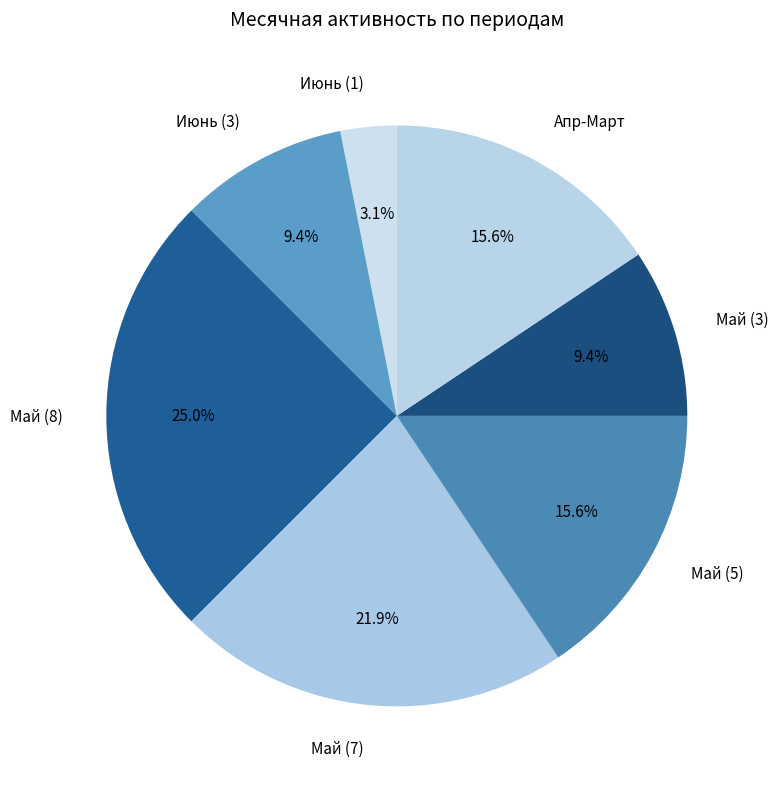

Is Май (5) the majority of the pie?

No